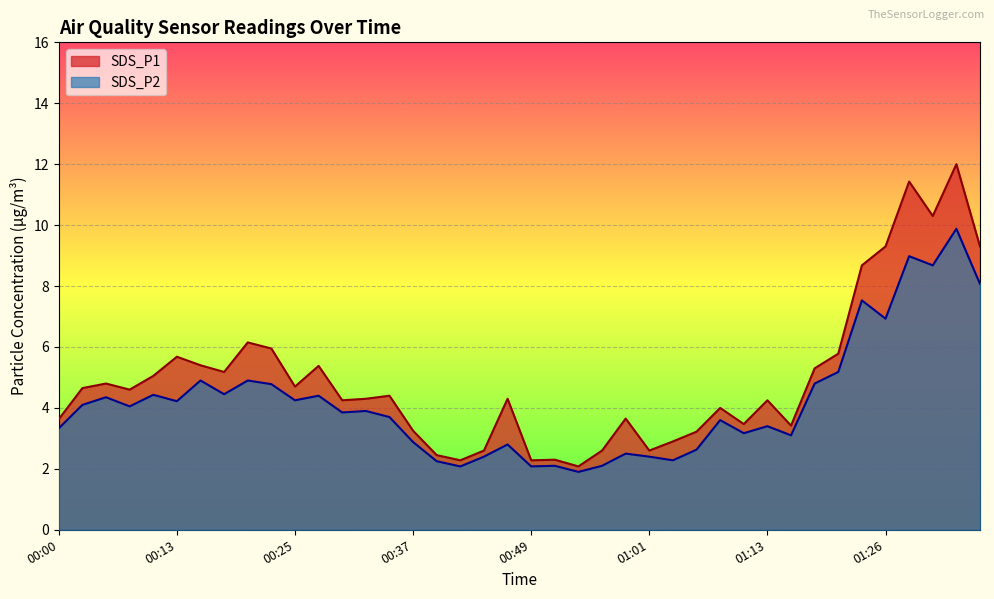

True or false: SDS_P1 has a value of 8.0 at 01:21.

False